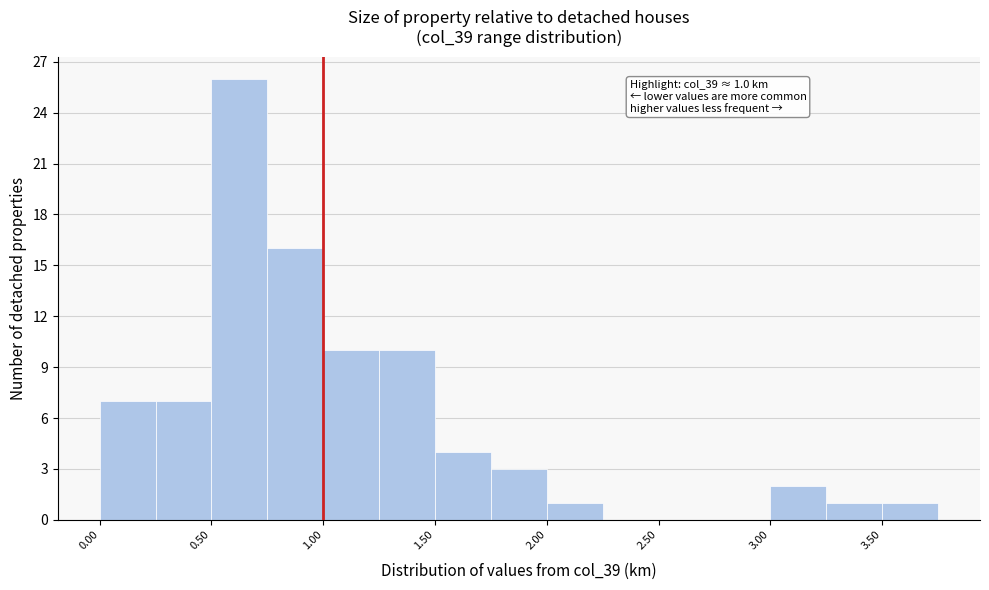

Which range on the x-axis has the tallest bar?

0.50 to 0.75